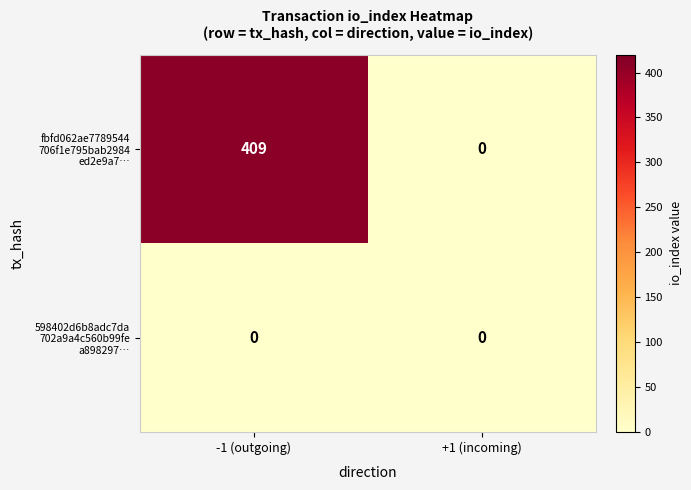

At which category does the chart reach its peak across all series?

-1 (outgoing)